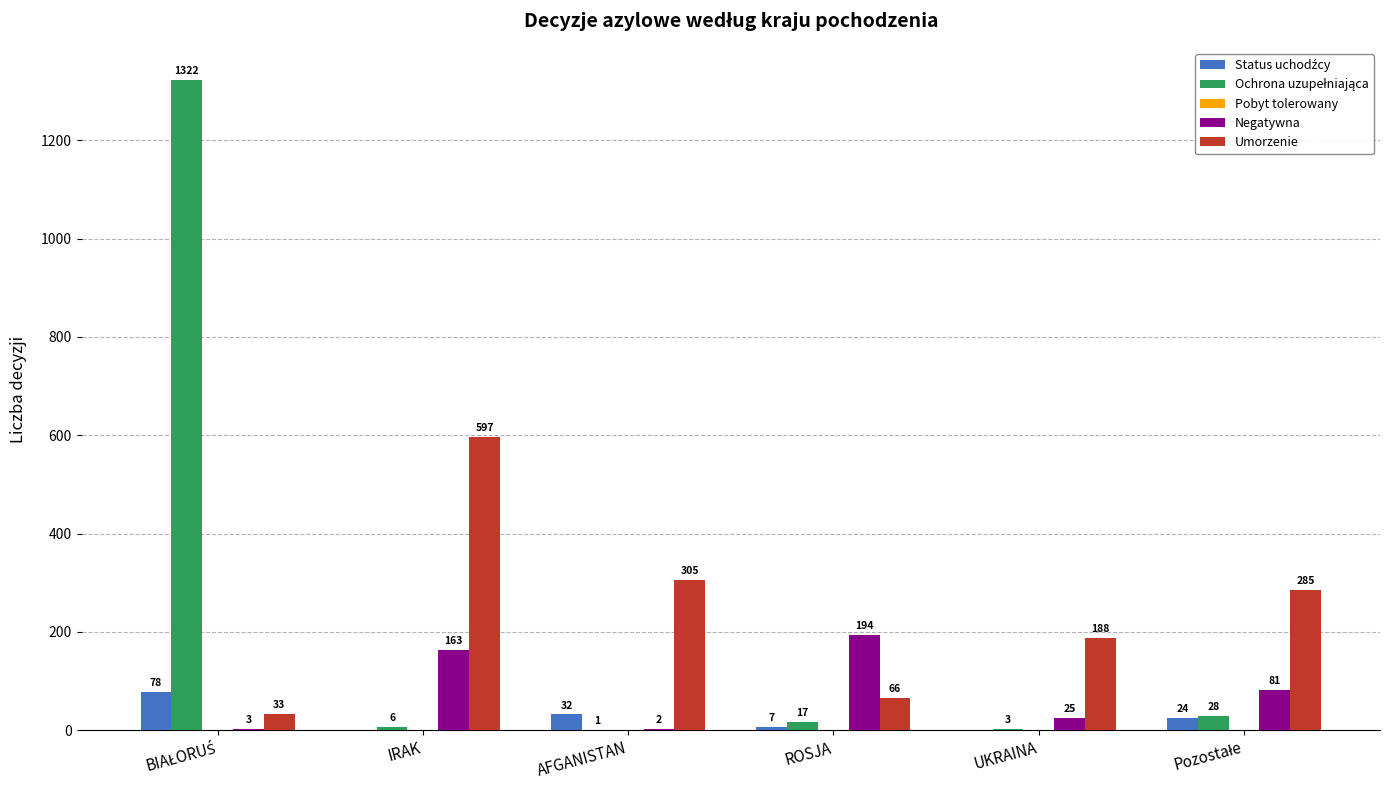

Where is Umorzenie nearest to the value 315?

AFGANISTAN